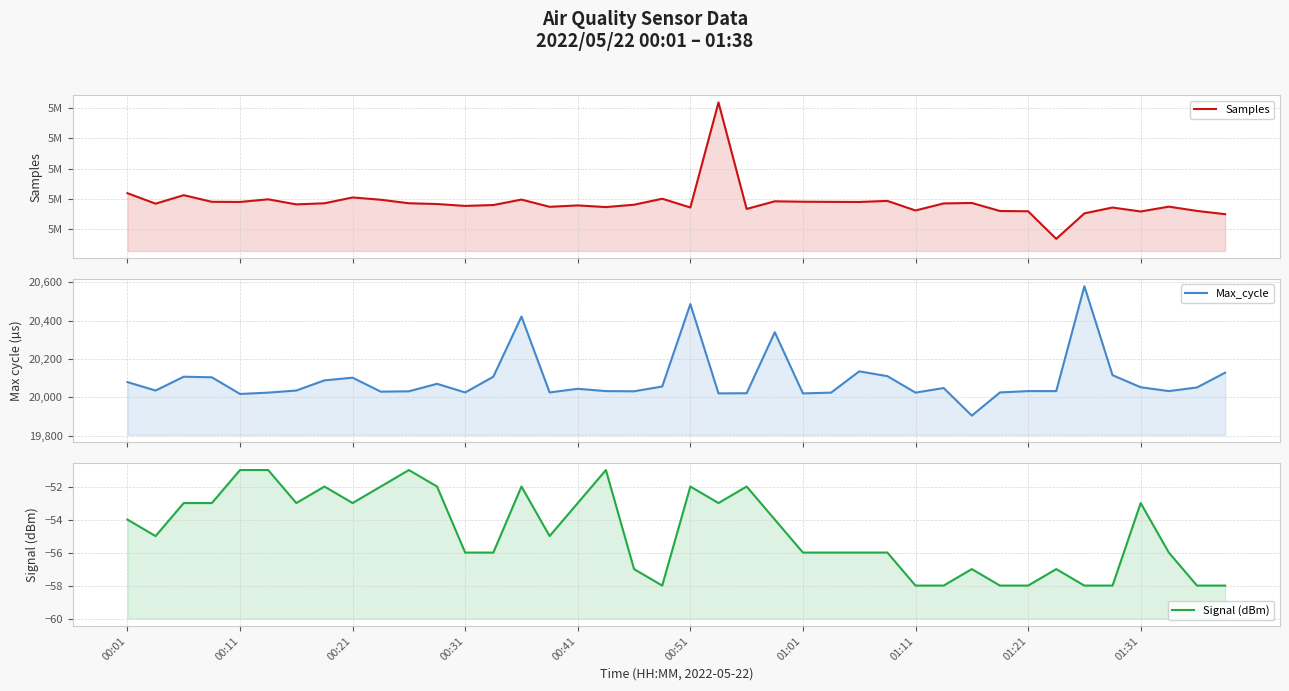

Which has a higher value, 01:21 or 33?

01:21